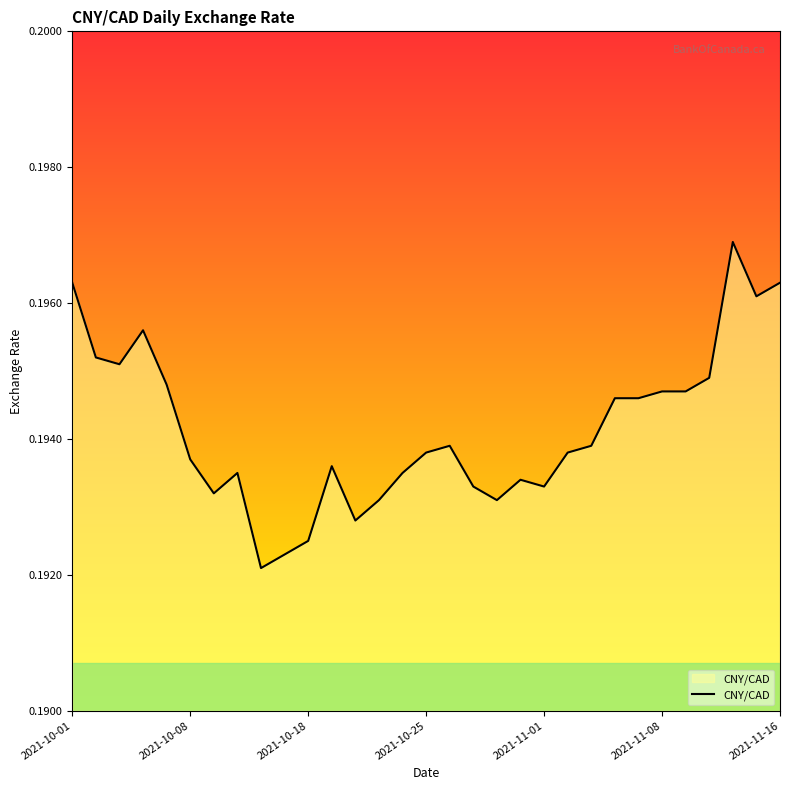

Does the chart have visible grid lines?

No